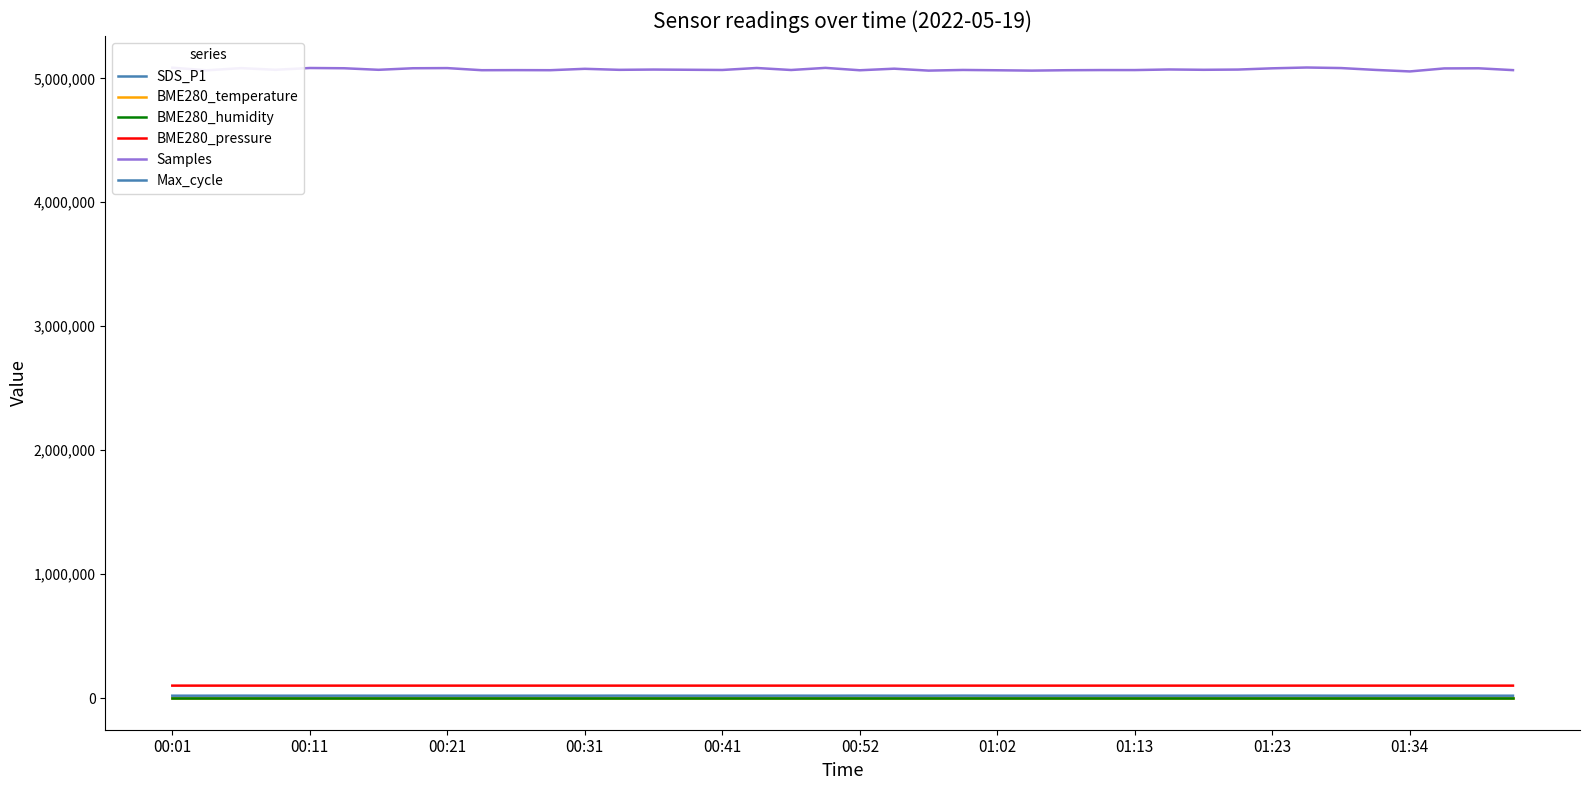

What is the sum of all BME280_pressure values?

4052033.6